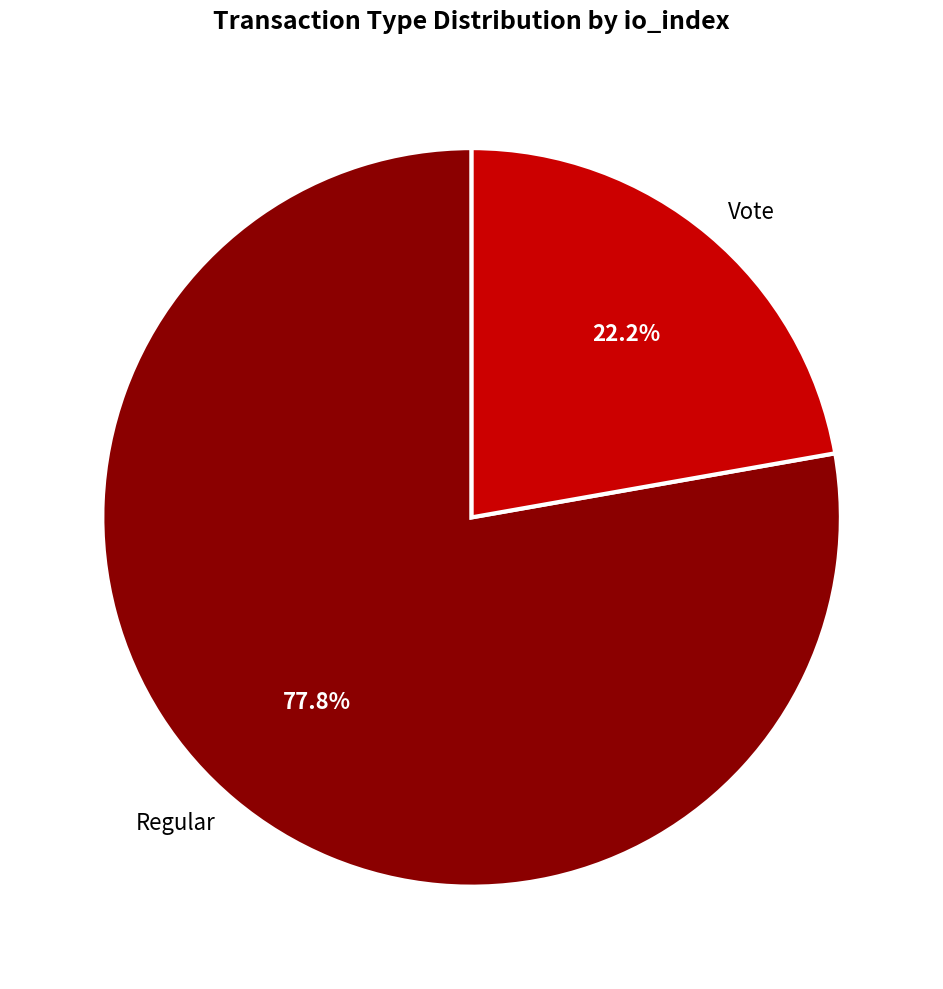

Does any single category account for the majority?

Yes